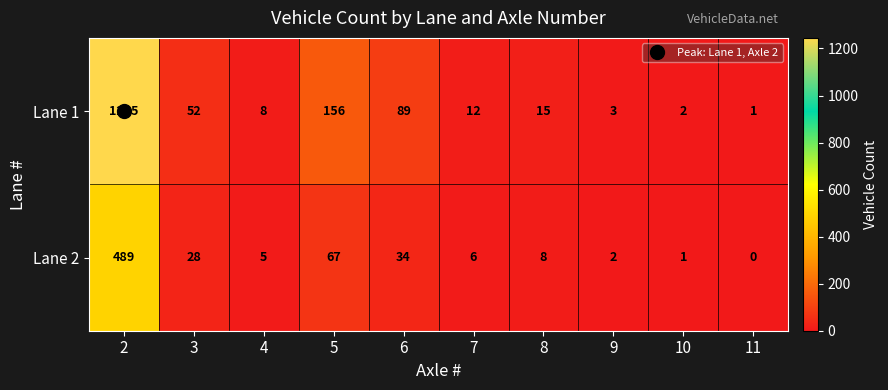

What is the difference between the highest and lowest values at 3?

24